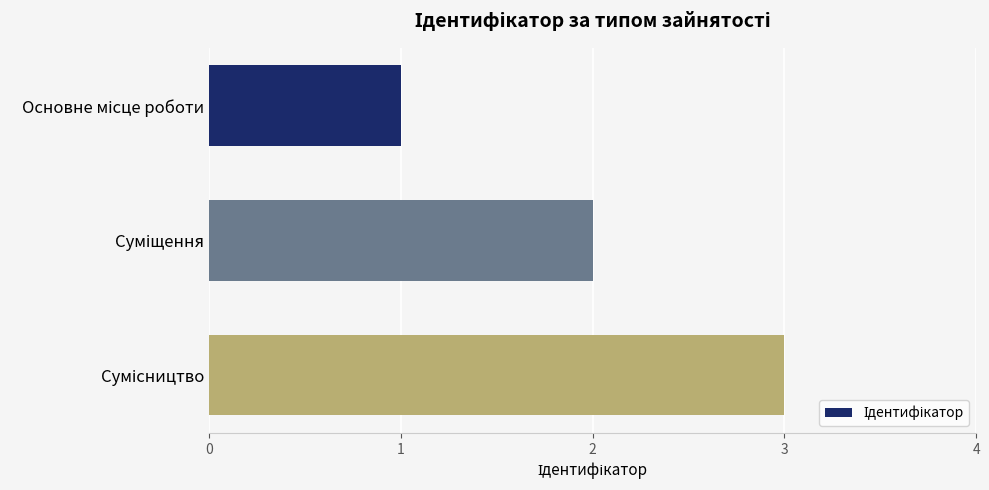

What is the greatest value displayed?

3